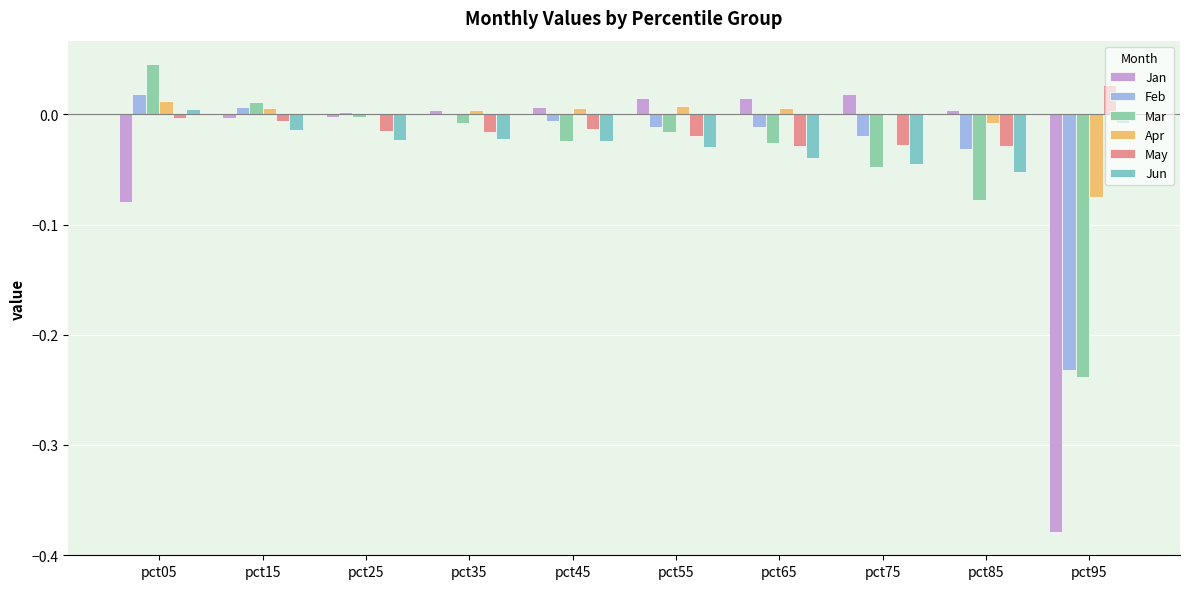

Reading left to right, list all the values displayed in this chart.

Jan: -0.1	-0.0	-0.0	0.0	0.0	0.0	0.0	0.0	0.0	-0.4
Feb: 0.0	0.0	0.0	0.0	-0.0	-0.0	-0.0	-0.0	-0.0	-0.2
Mar: 0.0	0.0	-0.0	-0.0	-0.0	-0.0	-0.0	-0.0	-0.1	-0.2
Apr: 0.0	0.0	0.0	0.0	0.0	0.0	0.0	0.0	-0.0	-0.1
May: -0.0	-0.0	-0.0	-0.0	-0.0	-0.0	-0.0	-0.0	-0.0	0.0
Jun: 0.0	-0.0	-0.0	-0.0	-0.0	-0.0	-0.0	-0.0	-0.1	-0.0